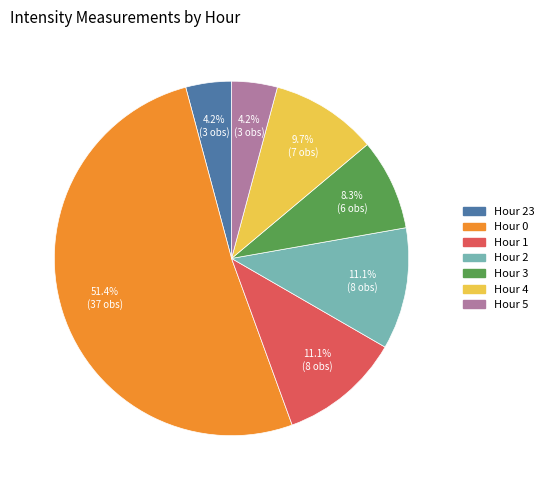

What is the majority slice?

Hour 0